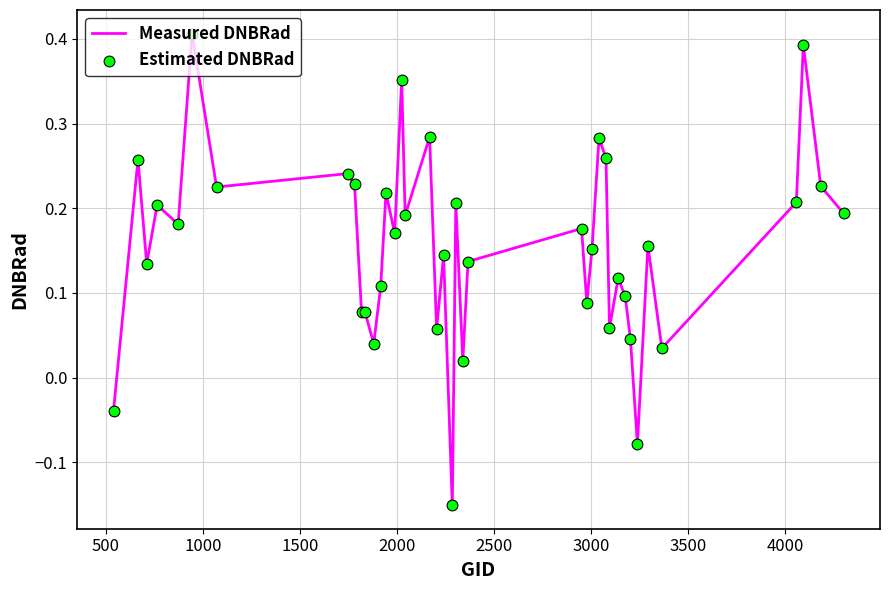

How many lines are shown in the chart?

1